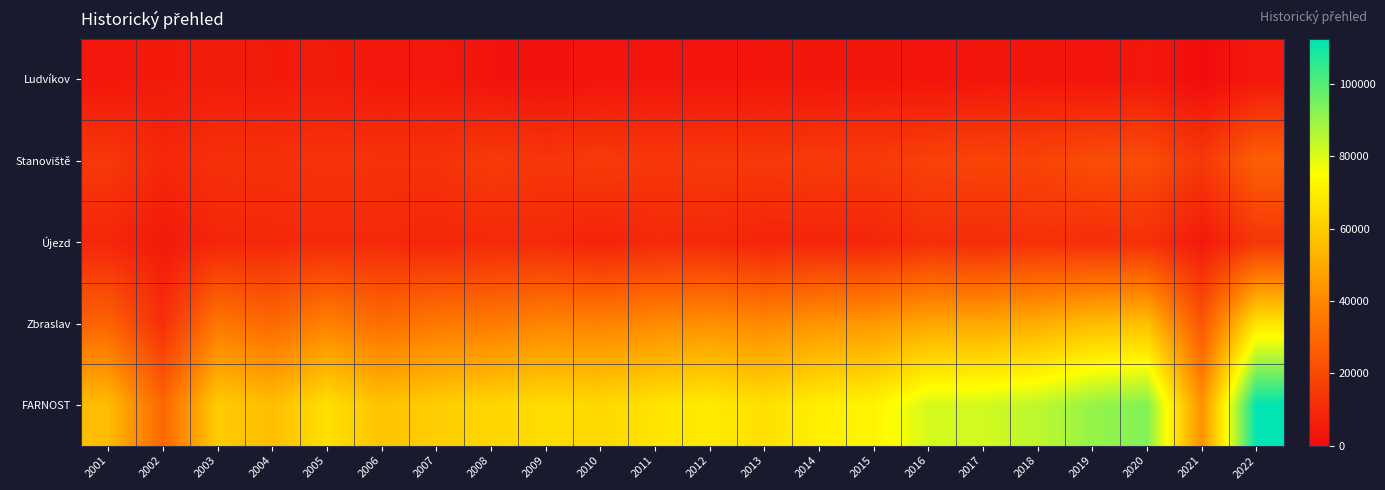

Rank the series at 2018 from lowest to highest value.

Ludvíkov, Újezd, Stanoviště, Zbraslav, FARNOST